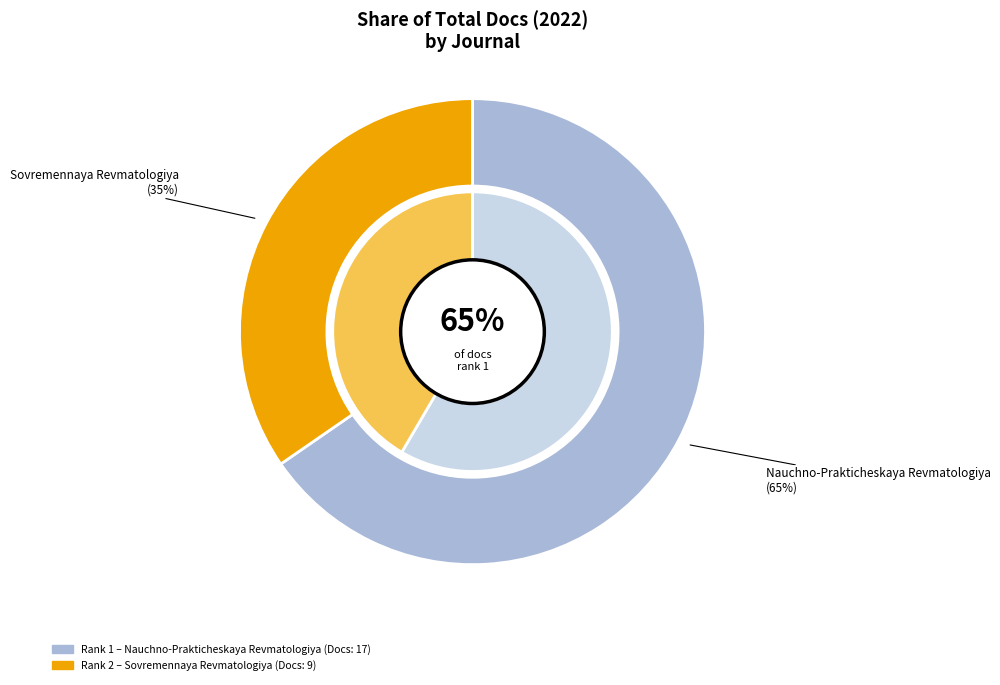

What portion of the pie excludes Nauchno-Prakticheskaya Revmatologiya?

34.6%